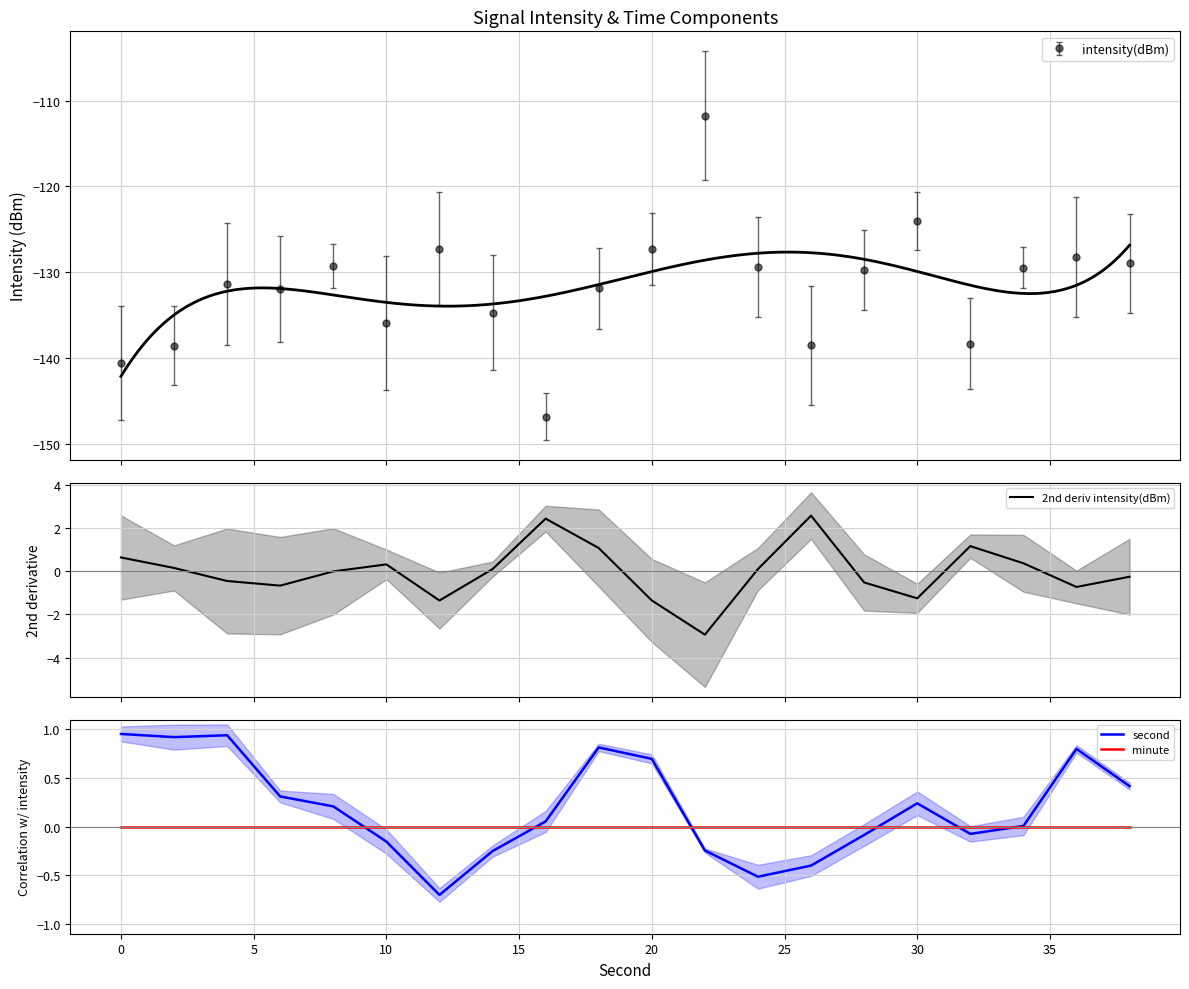

The second series shows 0.7 at 20. True or false?

True